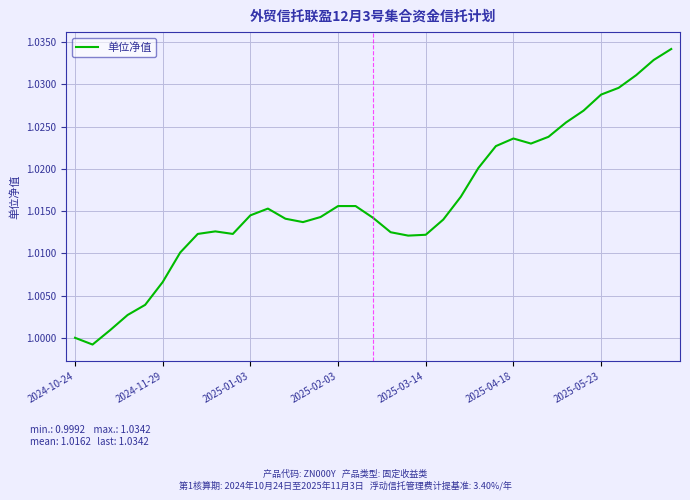

Which has a higher value, 2025-05-23 or 2025-03-14?

2025-05-23